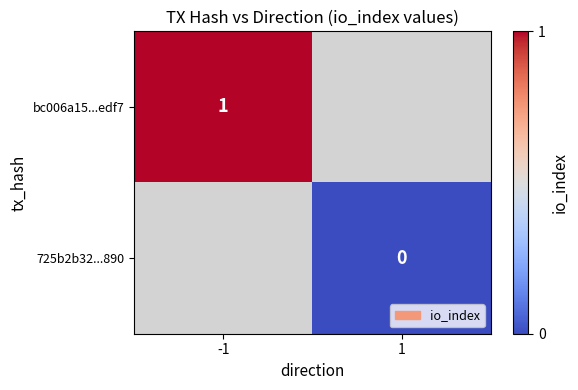

The value of bc006a15...edf7 at -1 is 0. True or false?

False